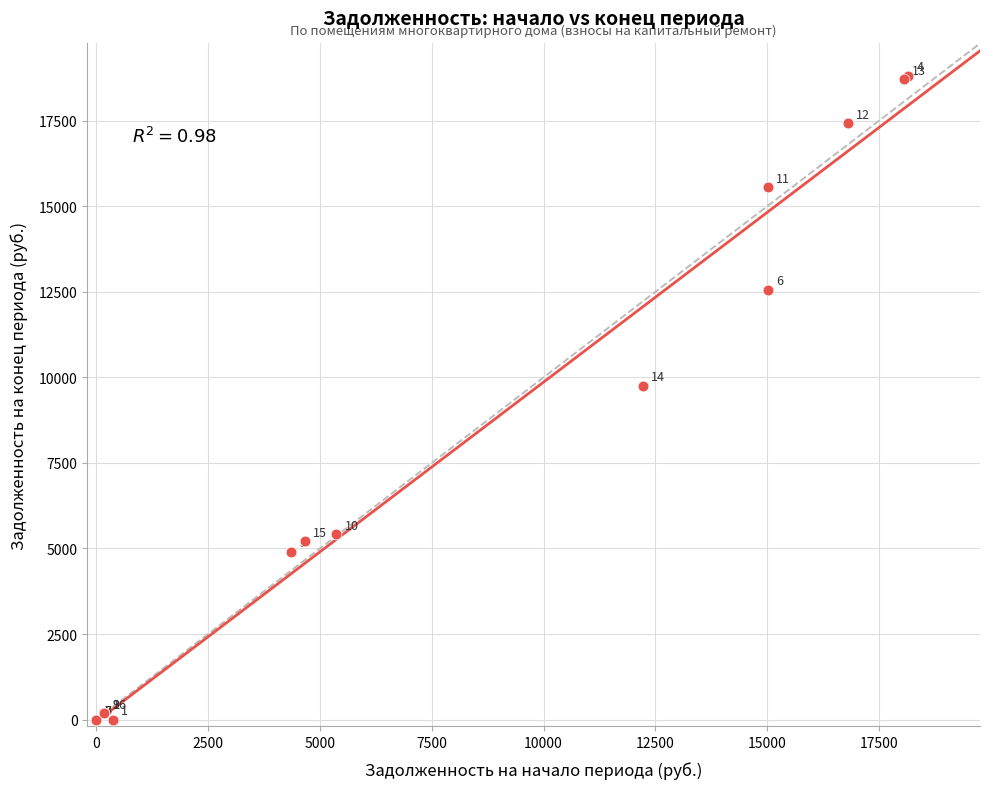

What Y value in the scatter plot is closest to 9408?

9758.1